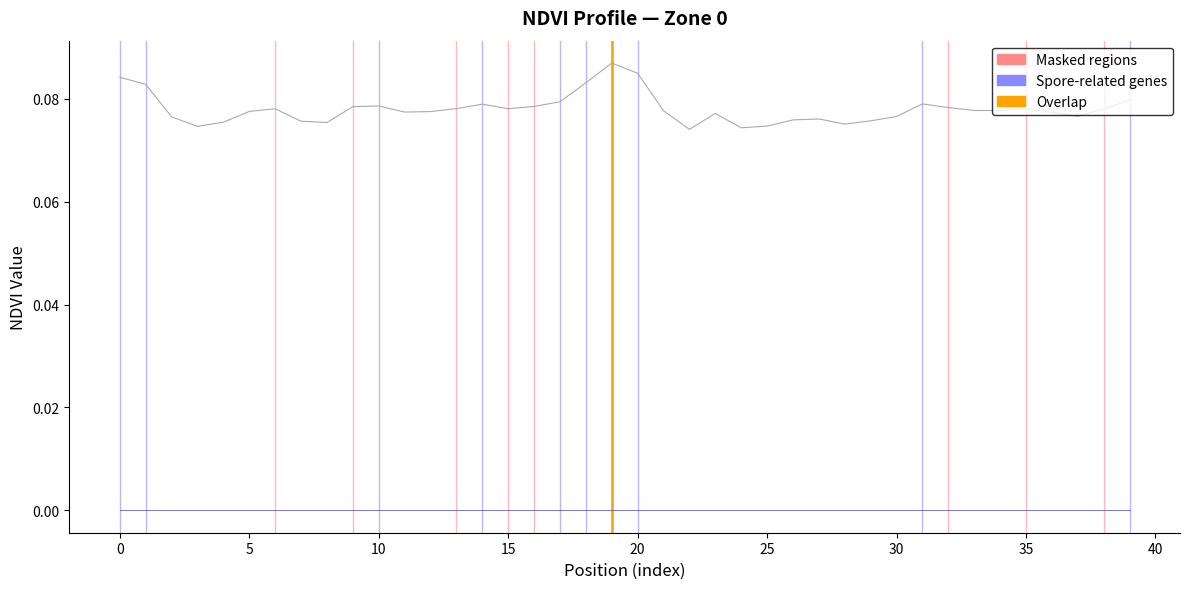

How many lines are shown in the chart?

2